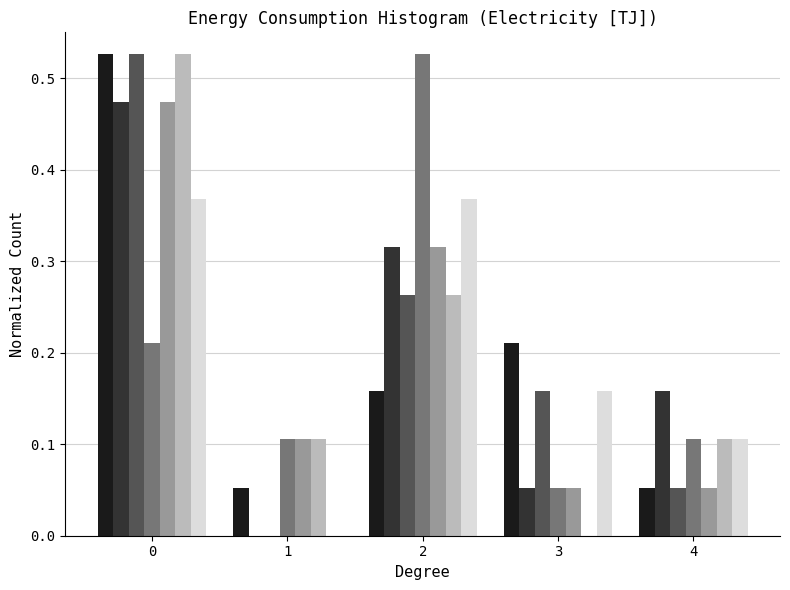

What is the total value across all series at 4?

0.6